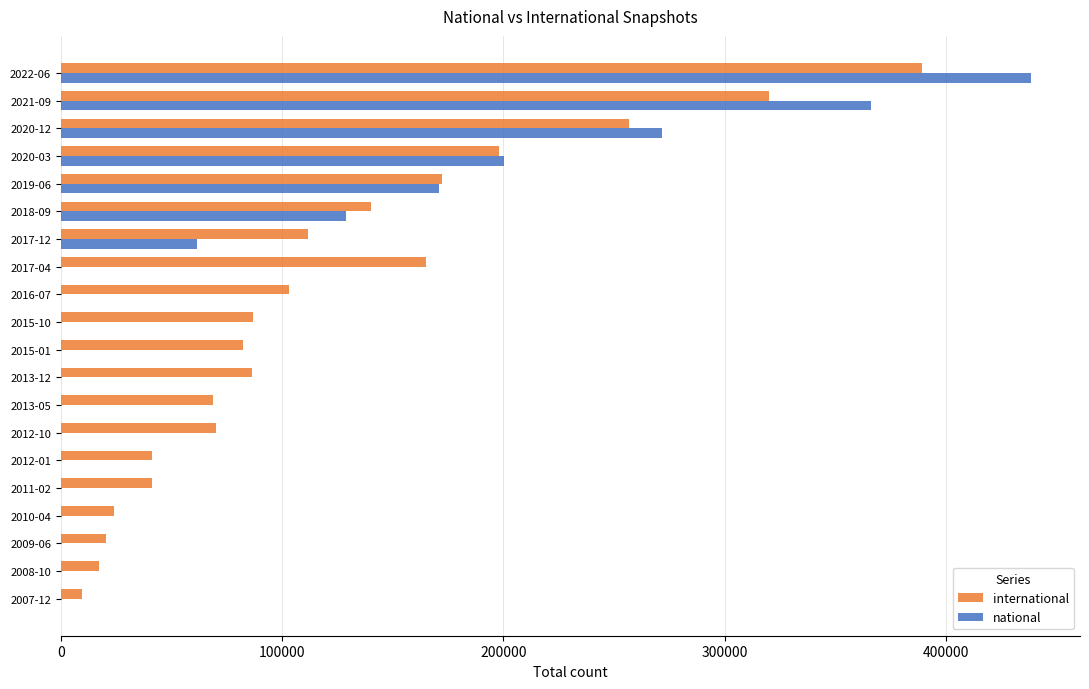

The value of national at 2022-06 is 157671. True or false?

False